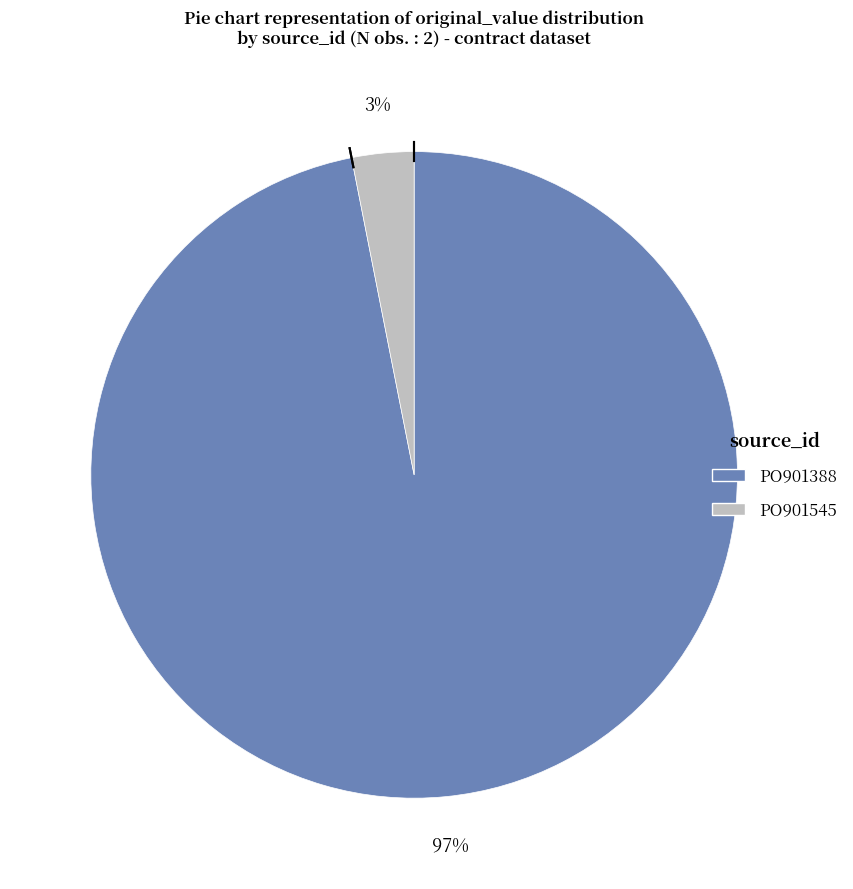

To the nearest percent, what percentage of the pie is PO901388?

97%